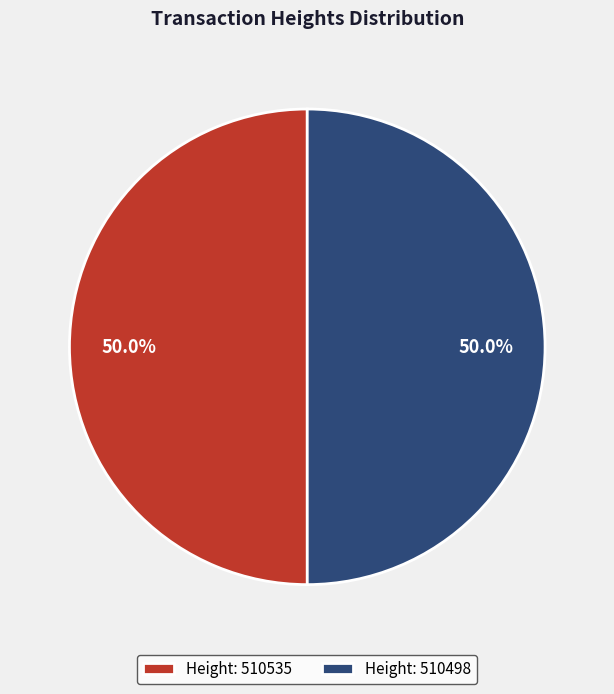

What is the ratio of the value at Height: 510535 to the value at Height: 510498?

1.0